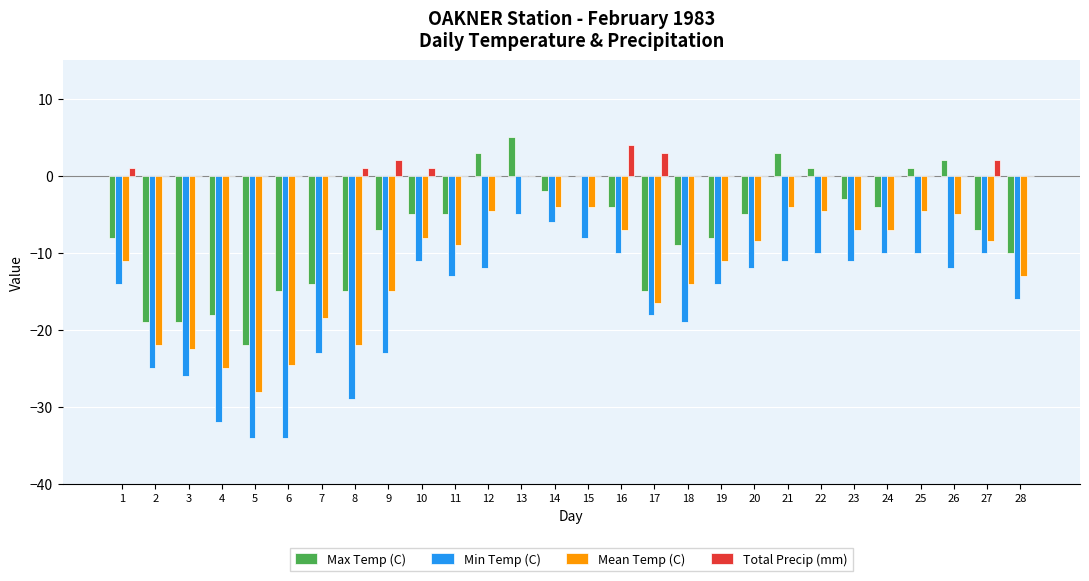

Which series has the widest spread of values?

Min Temp (C)